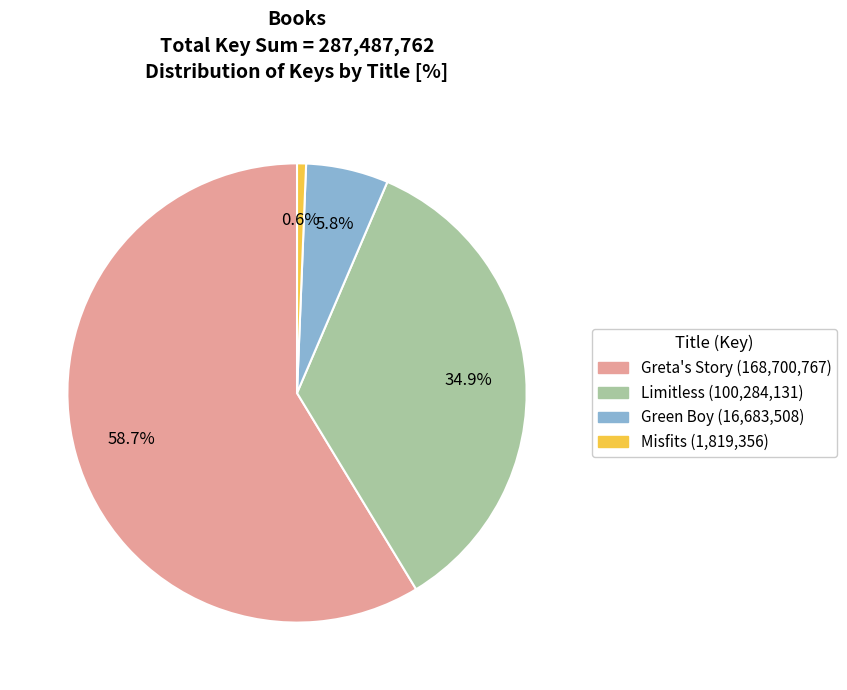

Between Greta's Story and Misfits, which is larger?

Greta's Story